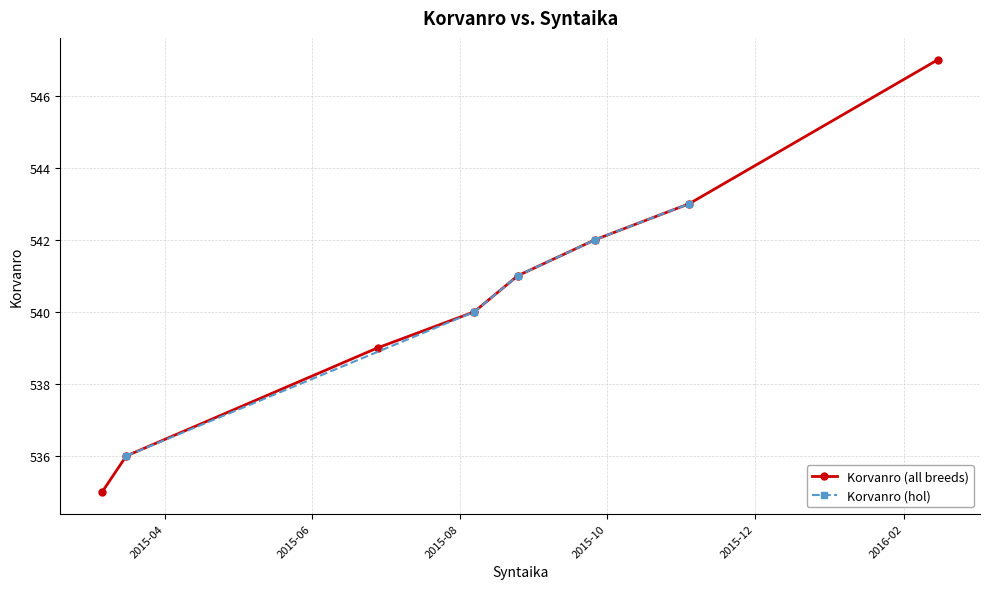

True or false: Korvanro (all breeds) has more than 0 points higher than both neighbors.

False